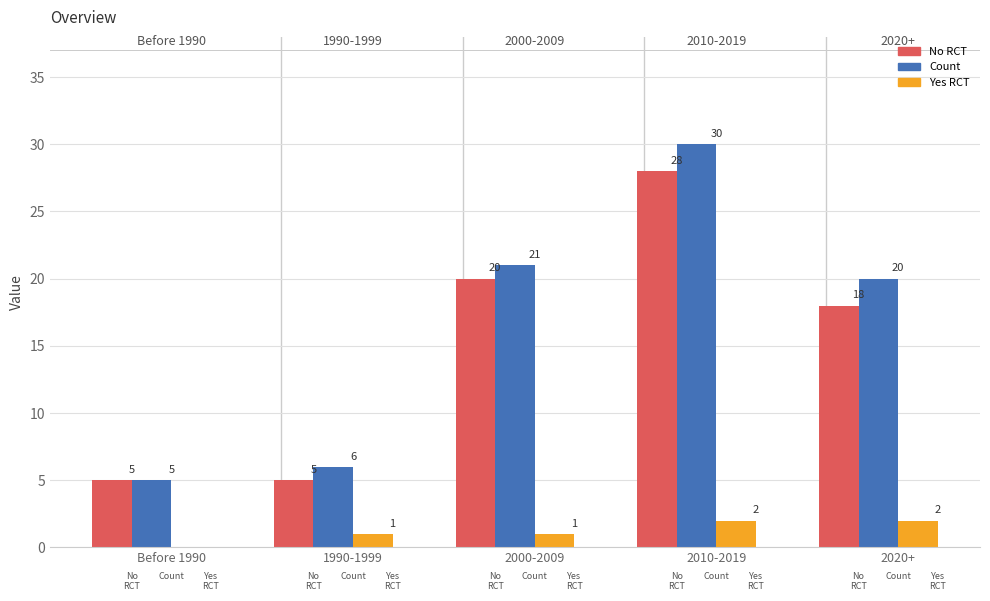

Reading left to right, extract all data points from this chart.

No RCT: 5	5	20	28	18
Count: 5	6	21	30	20
Yes RCT: 0	1	1	2	2